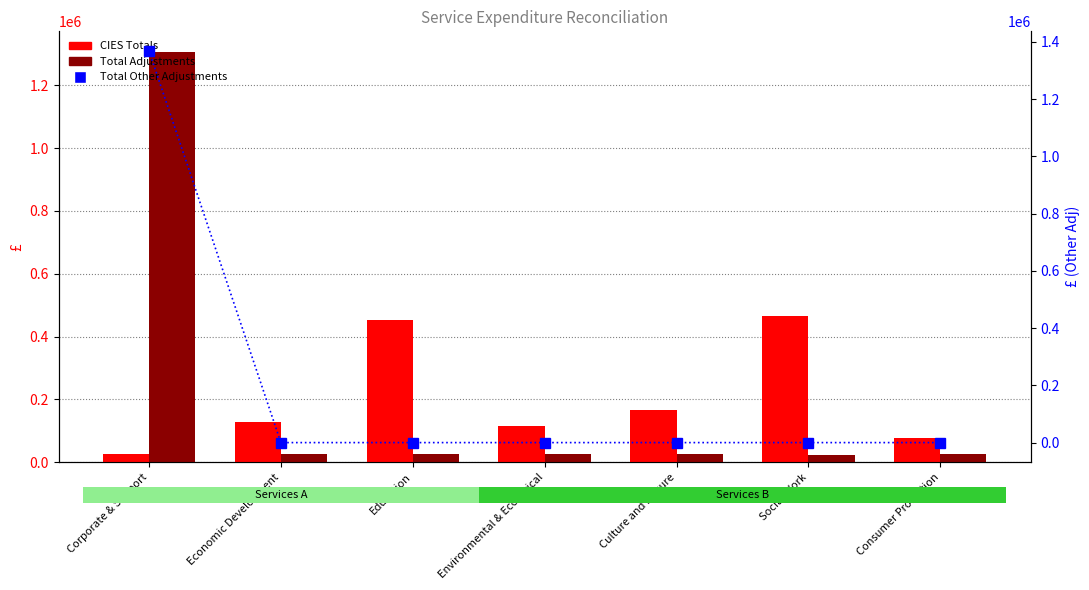

List the labels in order of Total Adjustments value, largest first.

Corporate & Support, Economic Development, Culture and Leisure, Consumer Protection, Environmental & Ecological, Education, Social Work